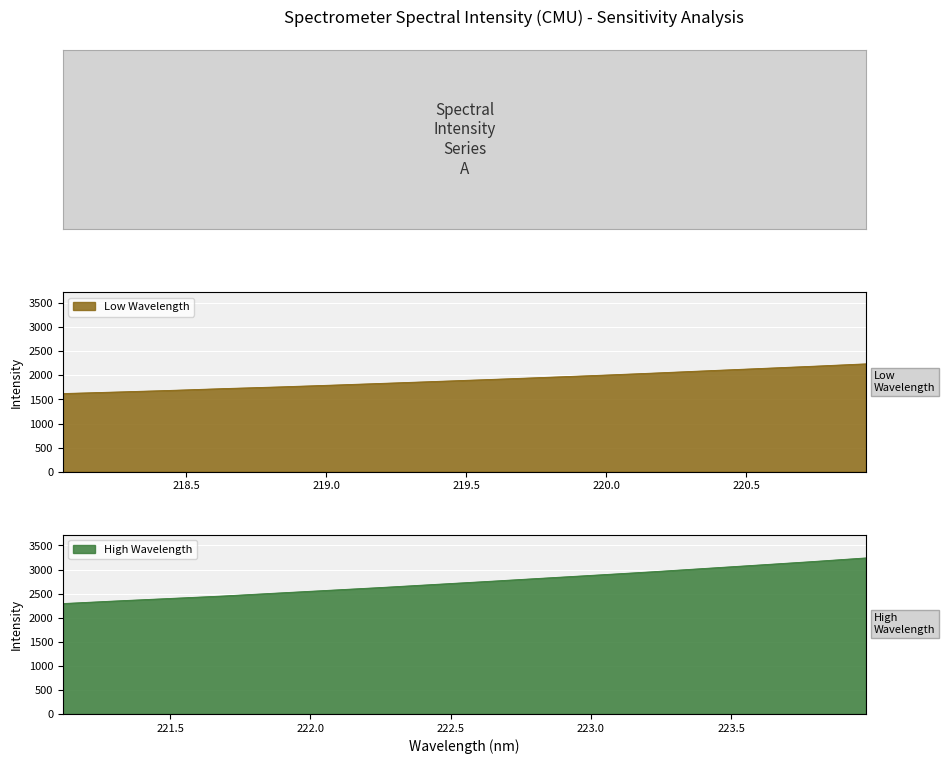

What is the spread (max minus min) of values at 2?

1470.3